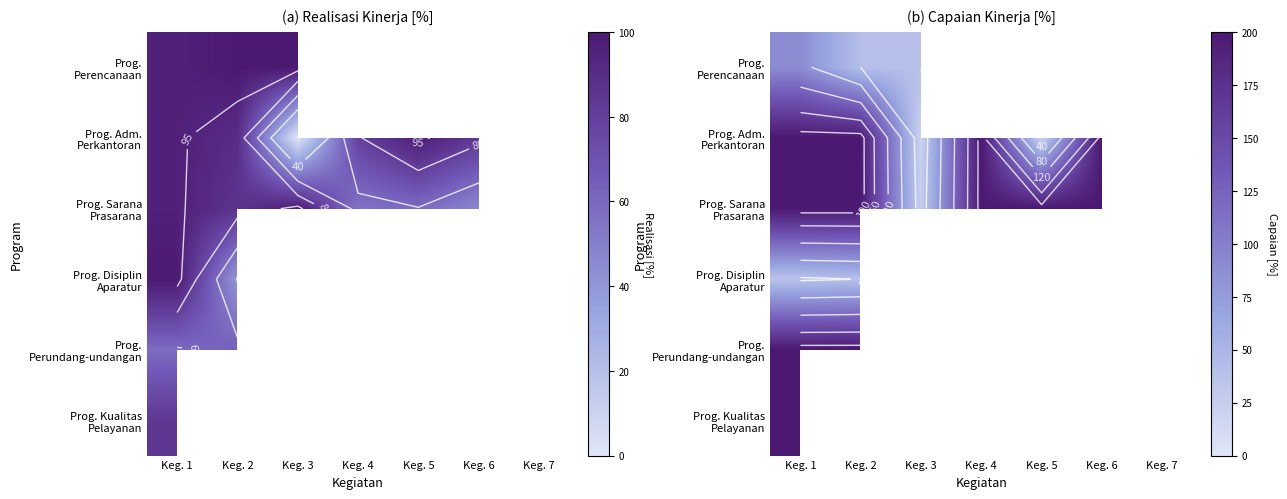

At which category is the sum across all series the highest?

Keg. 1